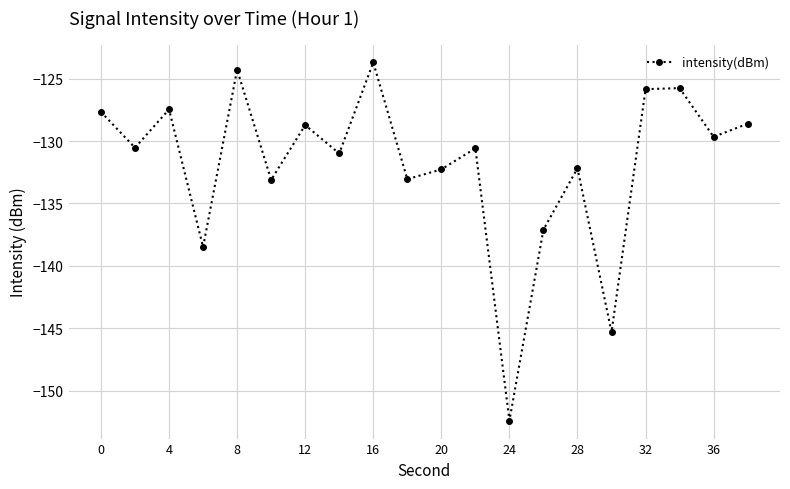

What is the value of the 17th point from the left?

-125.9